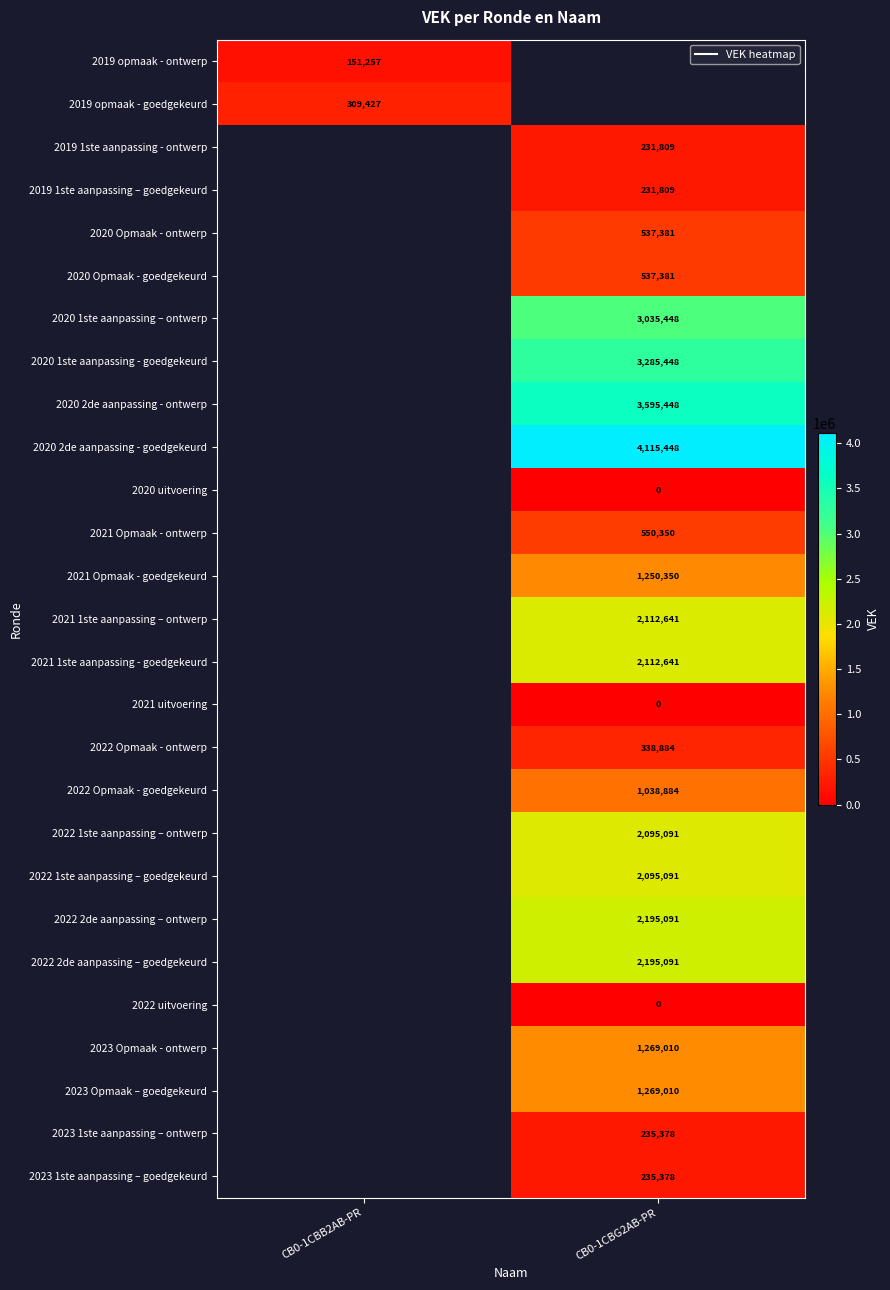

Which category has the lowest value across all series?

CB0-1CBG2AB-PR